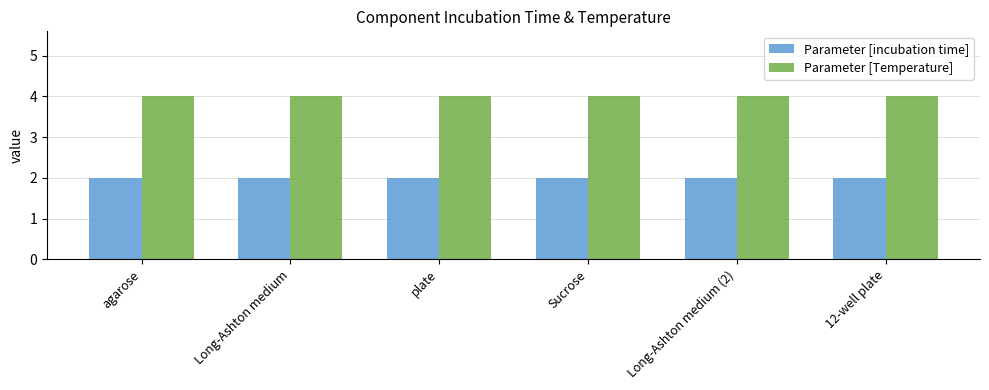

List the series in order of their overall mean, highest first.

Parameter [Temperature], Parameter [incubation time]